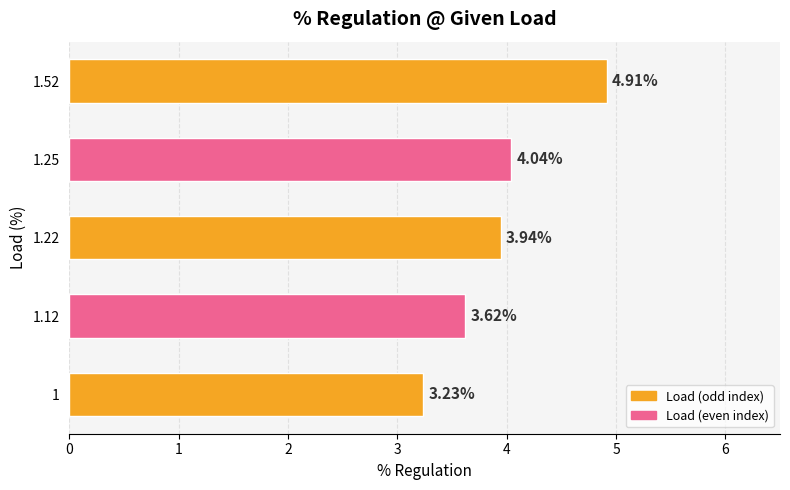

Between 1.22 and 1.25, which is larger?

1.25